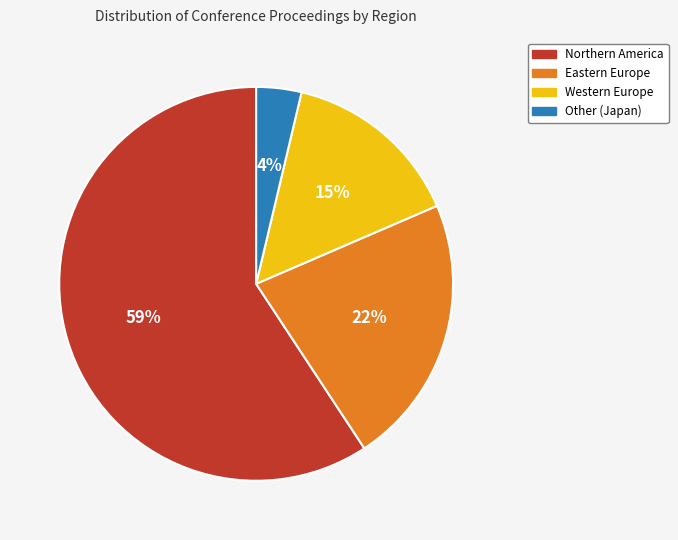

Which slice is the largest?

Northern America